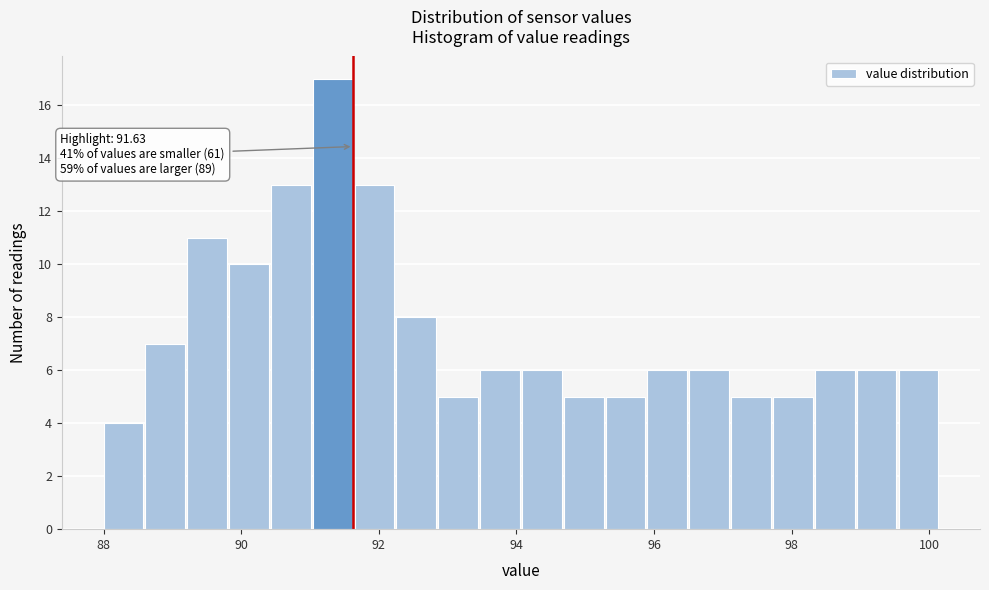

Read against the x-axis, roughly where is the centre of the tallest bar?

91.4